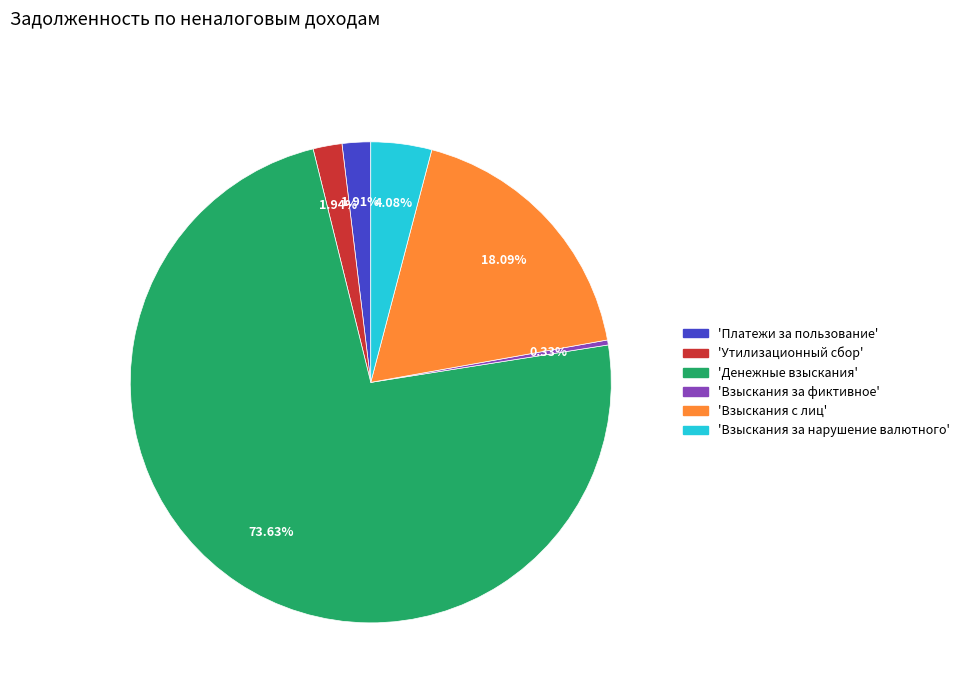

Is there any slice that represents more than half of the pie?

Yes